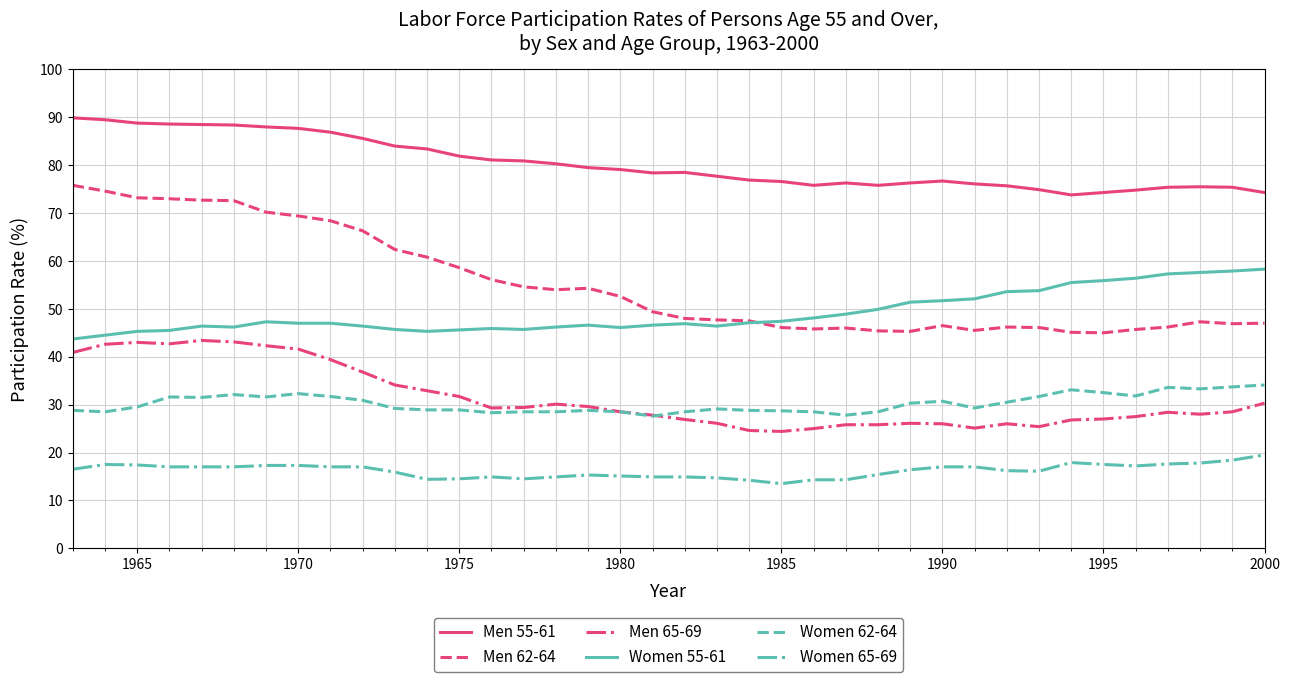

Which series has the widest spread of values?

Men 62-64